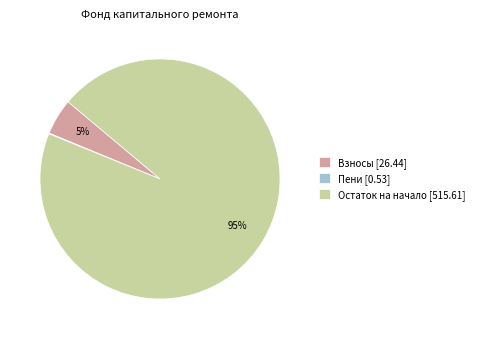

Which category has the biggest portion of the pie?

Остаток на начало [515.61]